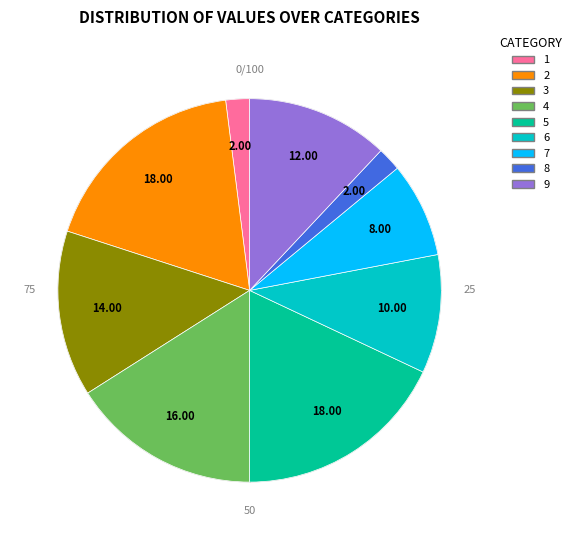

Is it true that 7 is 8% of the pie?

True